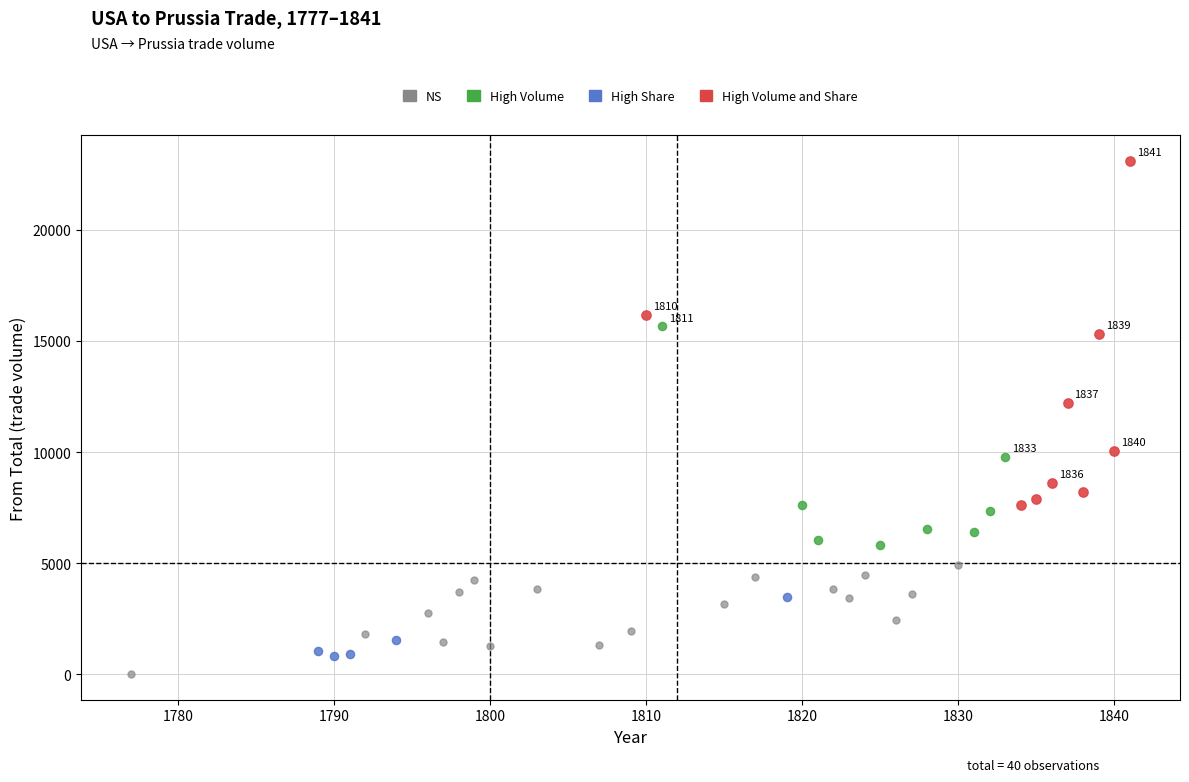

Which series contains the highest Y value?

High Volume and Share